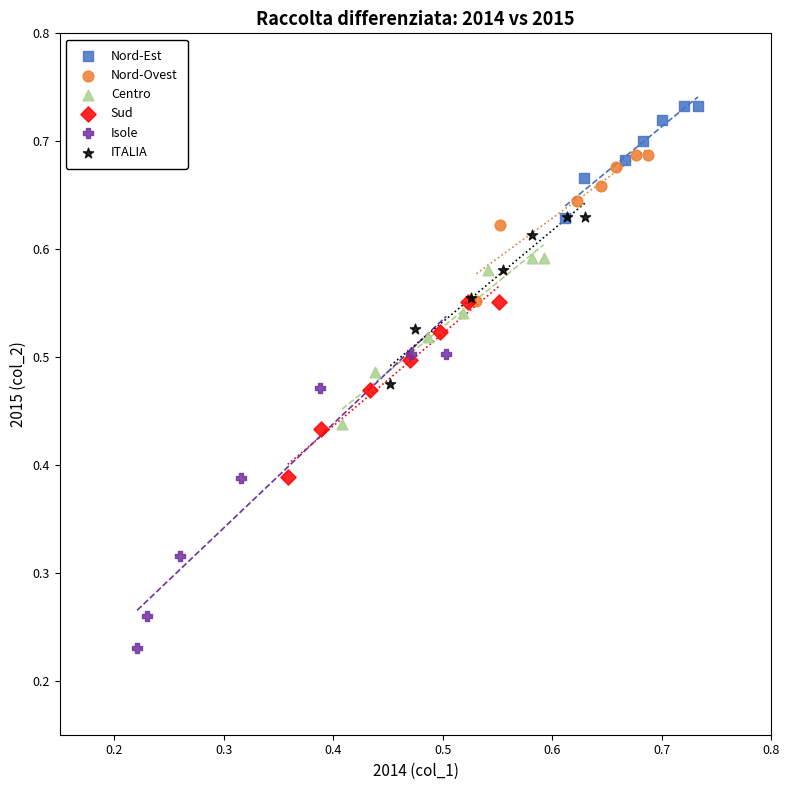

Which series contains the highest Y value?

Nord-Est